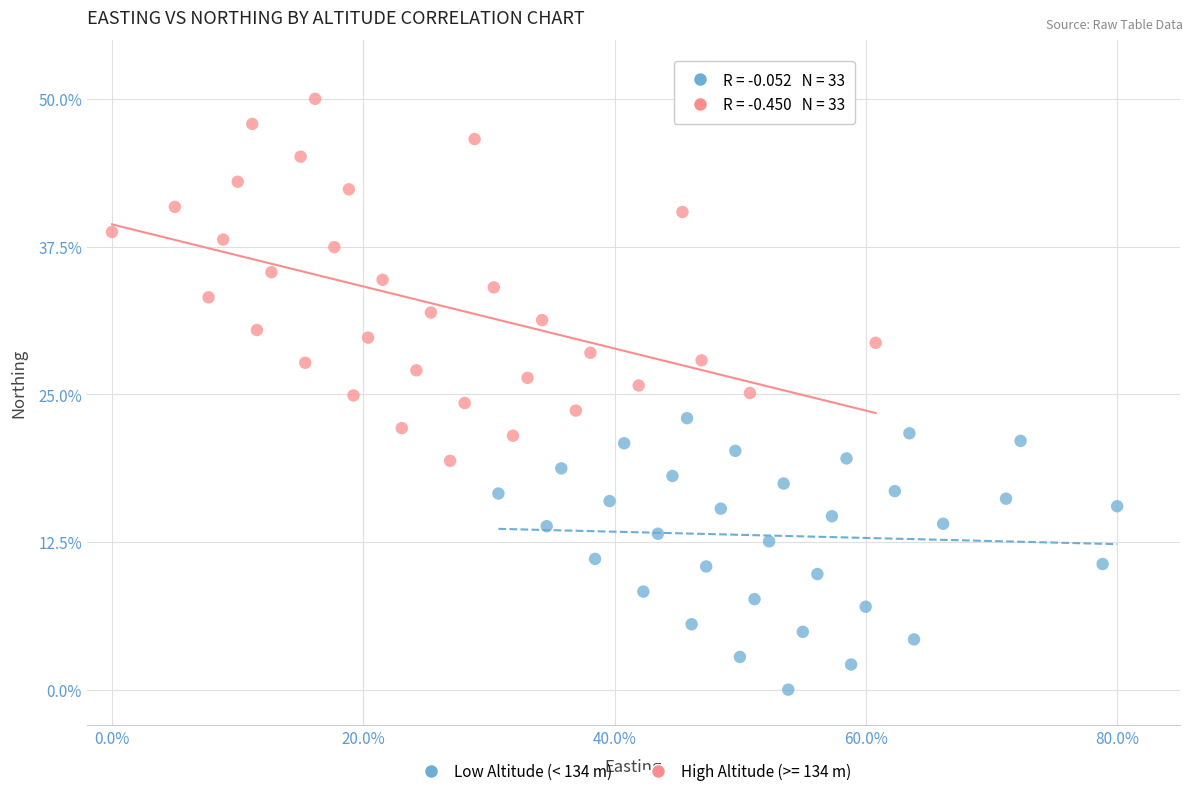

Which series has the largest Y range (max minus min)?

High Altitude (>= 134 m)